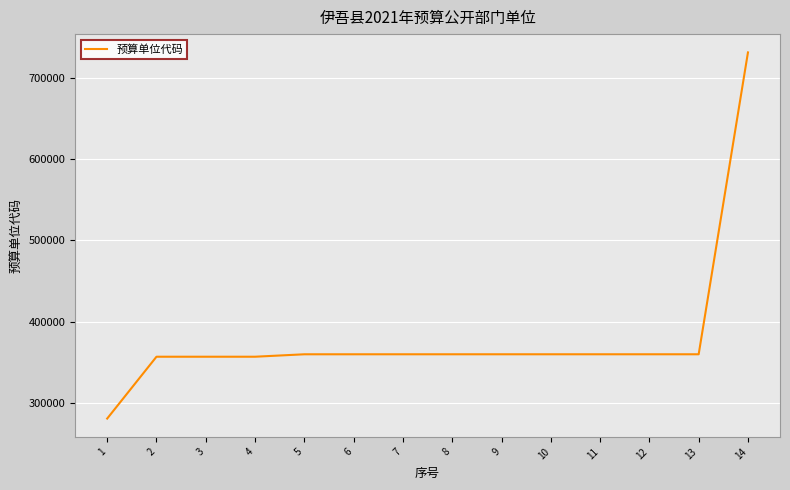

The chart shows a value of 211044 at 7. True or false?

False